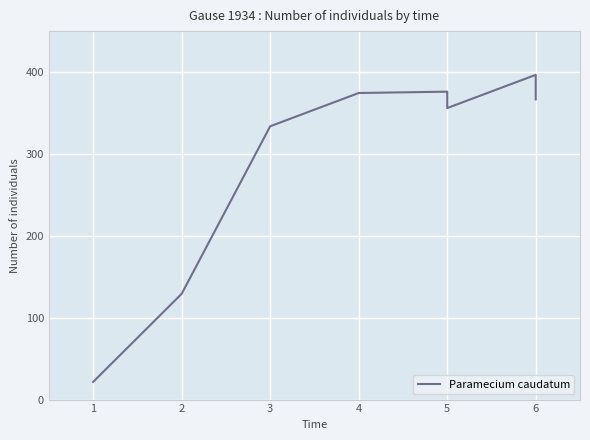

What is the sum of all values?

2354.3